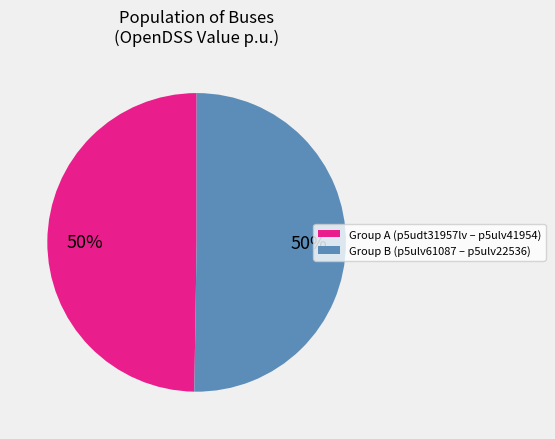

To the nearest percent, what is the average slice percentage?

50%